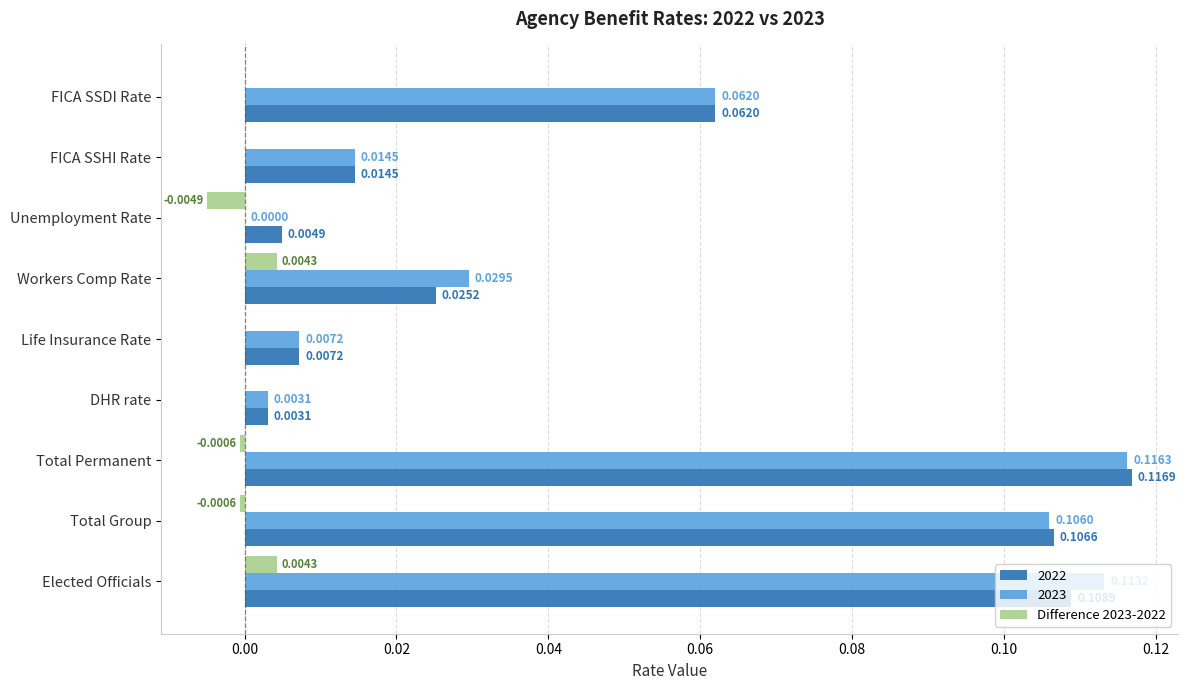

Where is 2023 nearest to the value 0?

Unemployment Rate